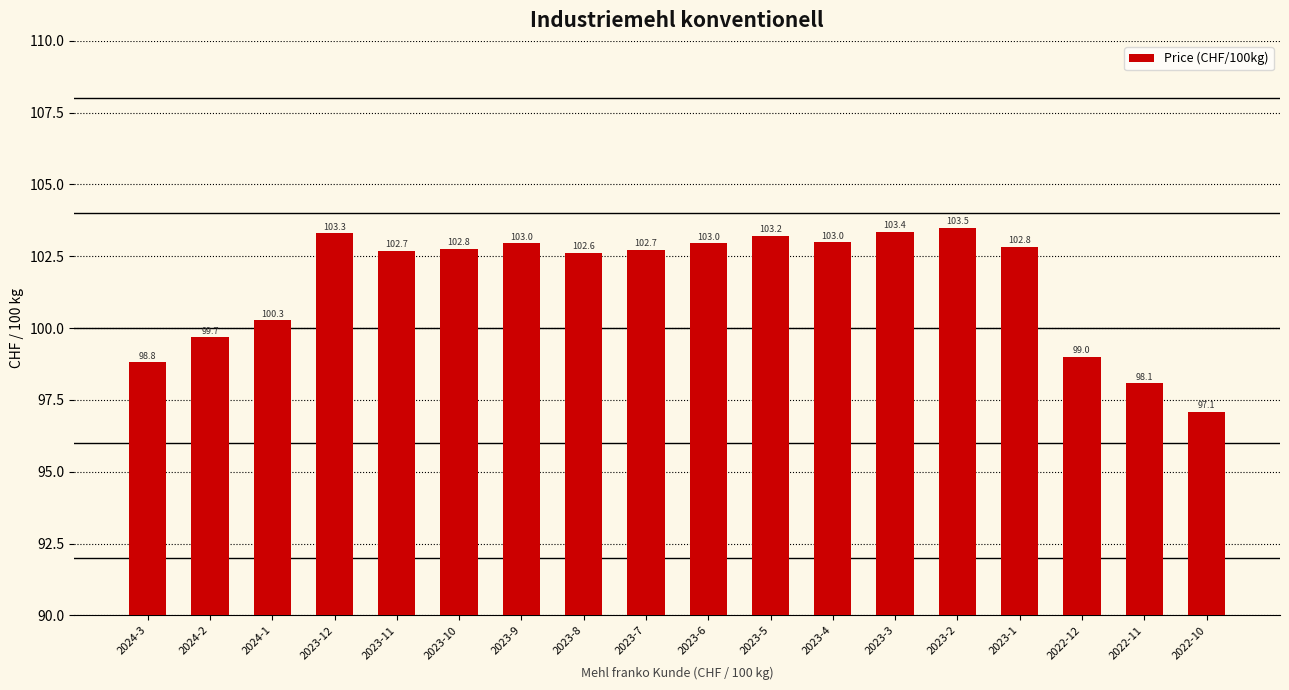

Which label corresponds to the smallest value in the chart?

2022-10